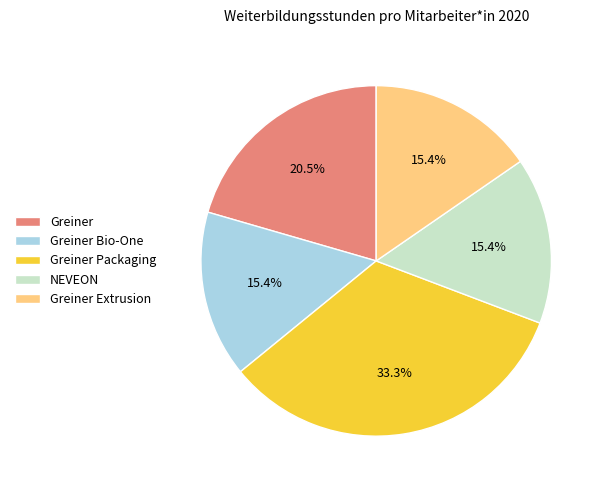

What portion of the pie excludes Greiner Packaging?

66.7%